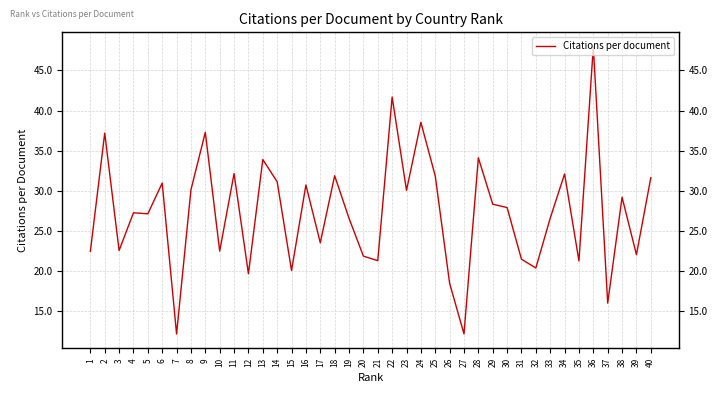

List the labels in order of value, largest first.

36, 22, 24, 9, 2, 28, 13, 11, 34, 18, 25, 40, 14, 6, 16, 8, 23, 38, 29, 30, 4, 5, 33, 19, 17, 3, 10, 1, 39, 20, 31, 21, 35, 32, 15, 12, 26, 37, 27, 7